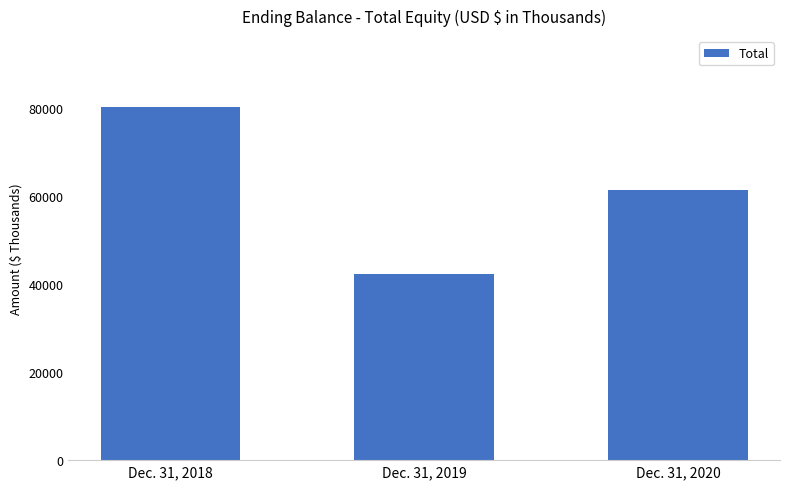

The value at Dec. 31, 2020 is 94466. True or false?

False